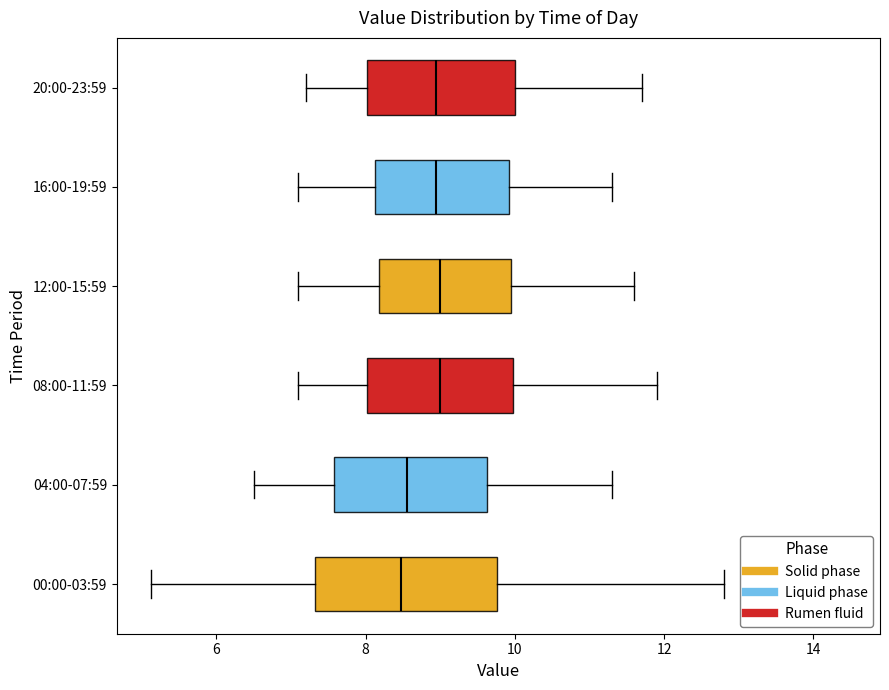

Reading bottom to top, transcribe this box plot: for each box, give where its median line is, the range the box spans, and where its two whiskers end, as read against the x-axis. The values are not printed on the chart, so give them approximately, as read against the axis.

00:00-03:59: median 8.4, box 7.4 to 9.8, whiskers 5.2 to 12.8
04:00-07:59: median 8.6, box 7.6 to 9.6, whiskers 6.6 to 11.4
08:00-11:59: median 9.0, box 8.0 to 10.0, whiskers 7.2 to 12.0
12:00-15:59: median 9.0, box 8.2 to 10.0, whiskers 7.2 to 11.6
16:00-19:59: median 9.0, box 8.2 to 10.0, whiskers 7.2 to 11.4
20:00-23:59: median 9.0, box 8.0 to 10.0, whiskers 7.2 to 11.8